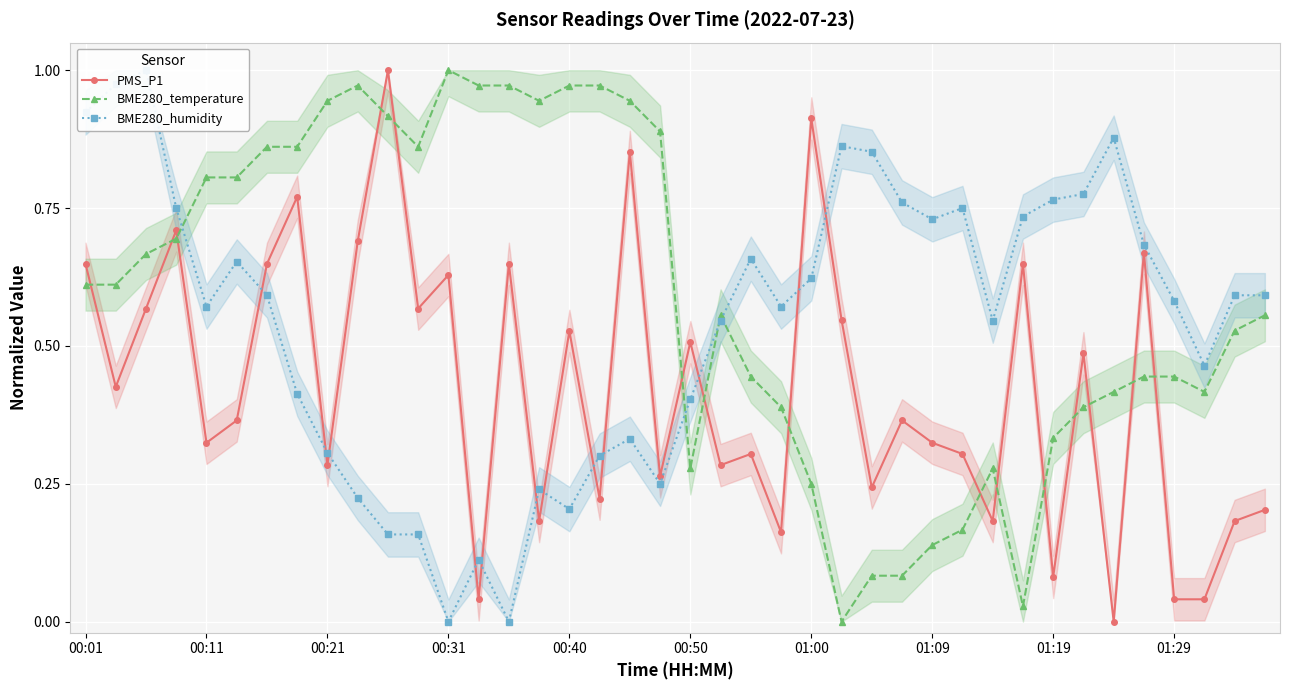

True or false: BME280_temperature has more than 0 interior local peaks.

True